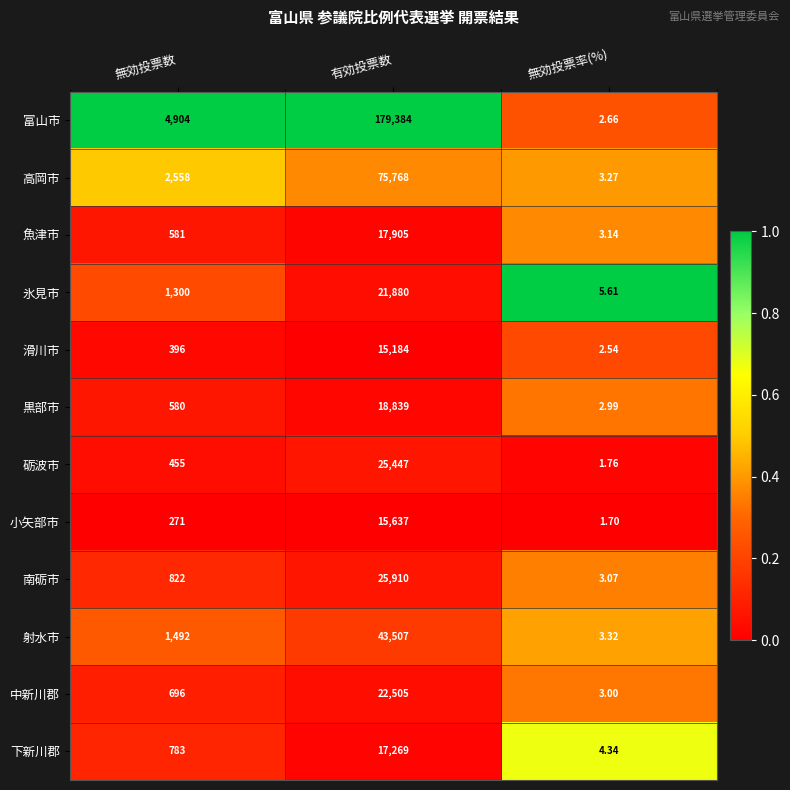

Which series has the largest range (max minus min)?

富山市